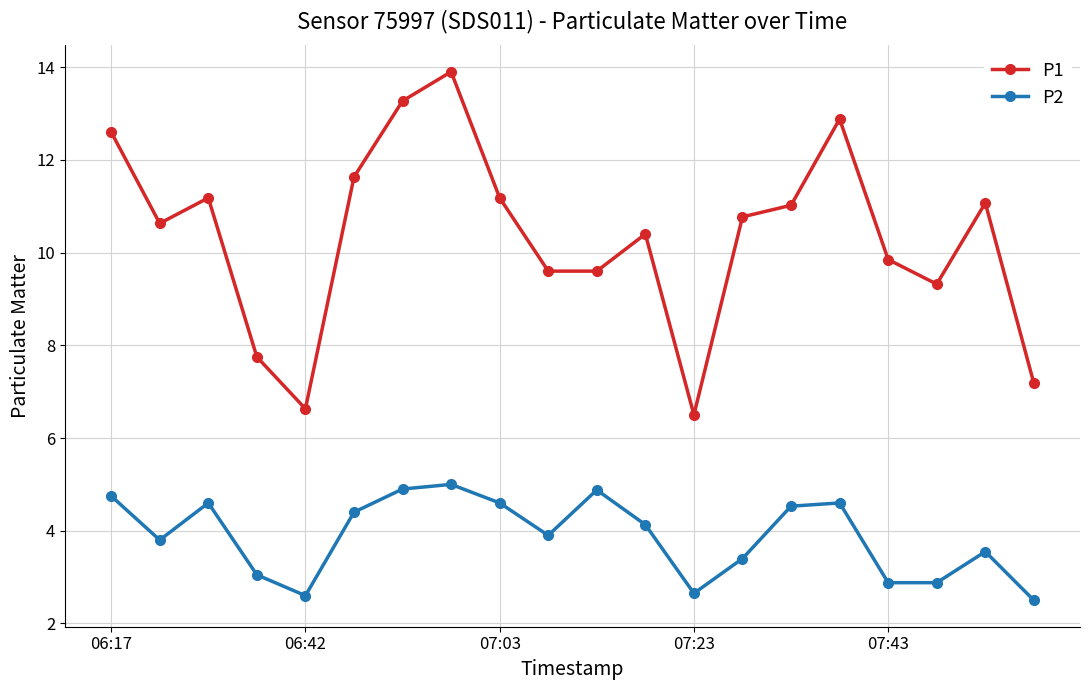

True or false: P2 has more than 2 interior local peaks.

True